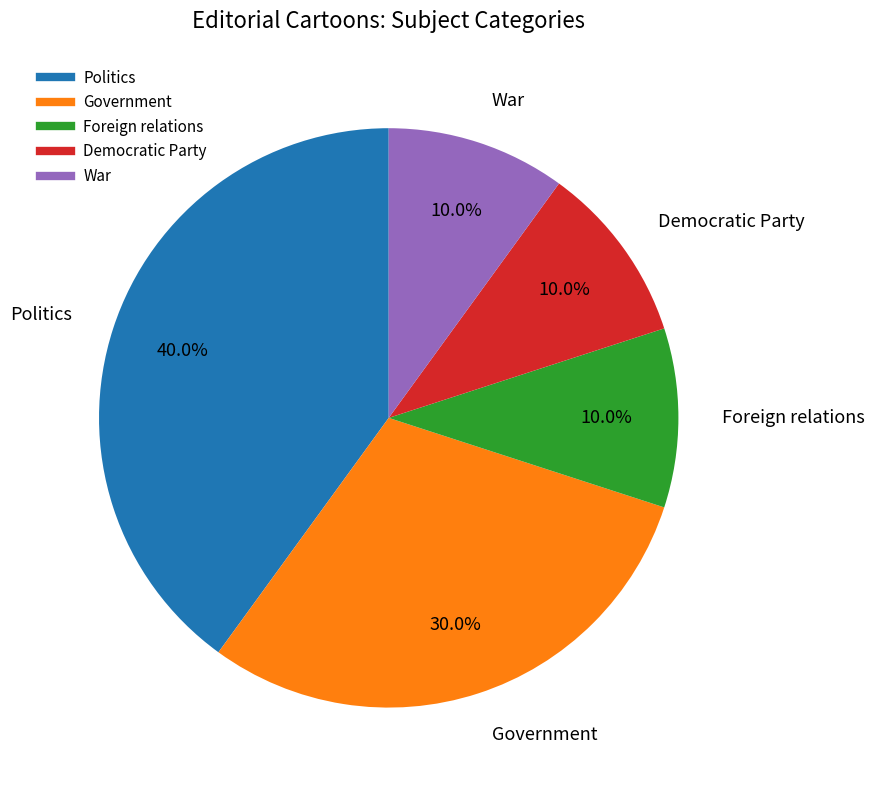

True or false: Foreign relations accounts for 4% of the total.

False